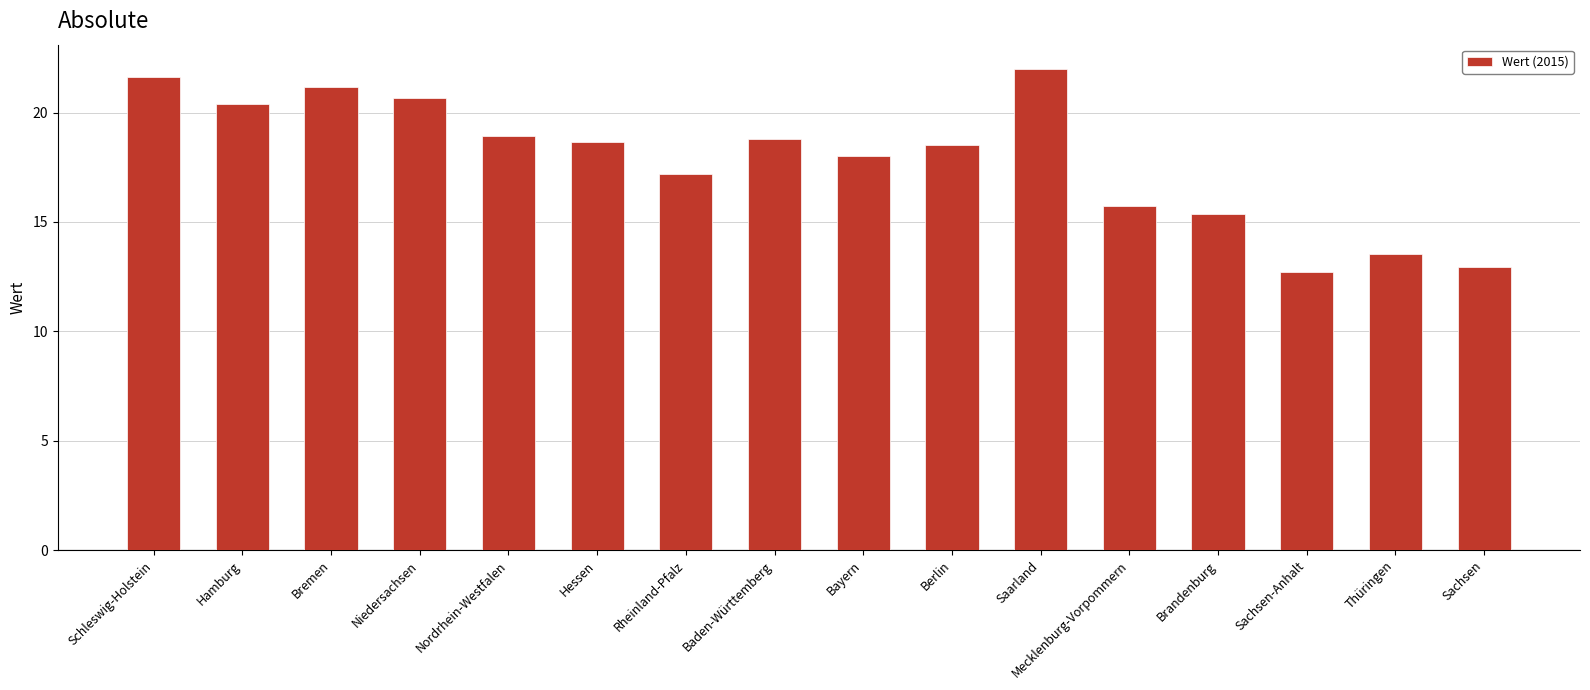

What is the label of the 12th bar from the right?

Nordrhein-Westfalen